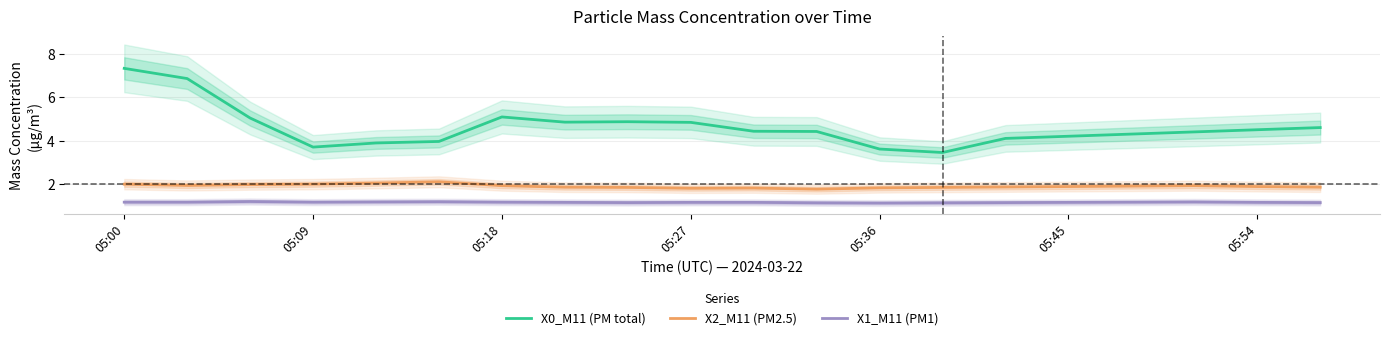

True or false: X1_M11 (PM1) and X2_M11 (PM2.5) intersect in this chart.

False